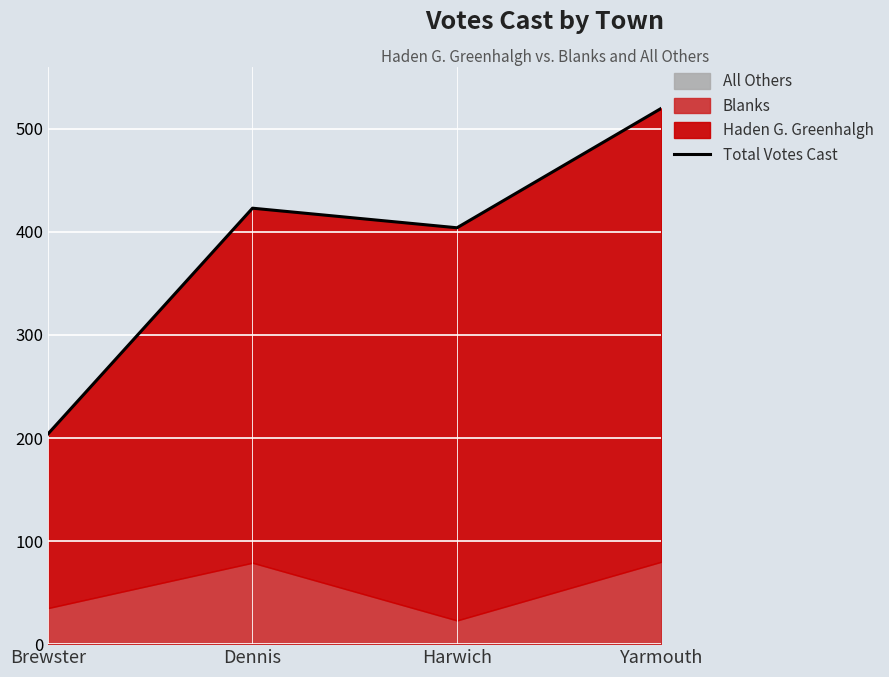

The chart shows a value of 204 at Yarmouth. True or false?

False